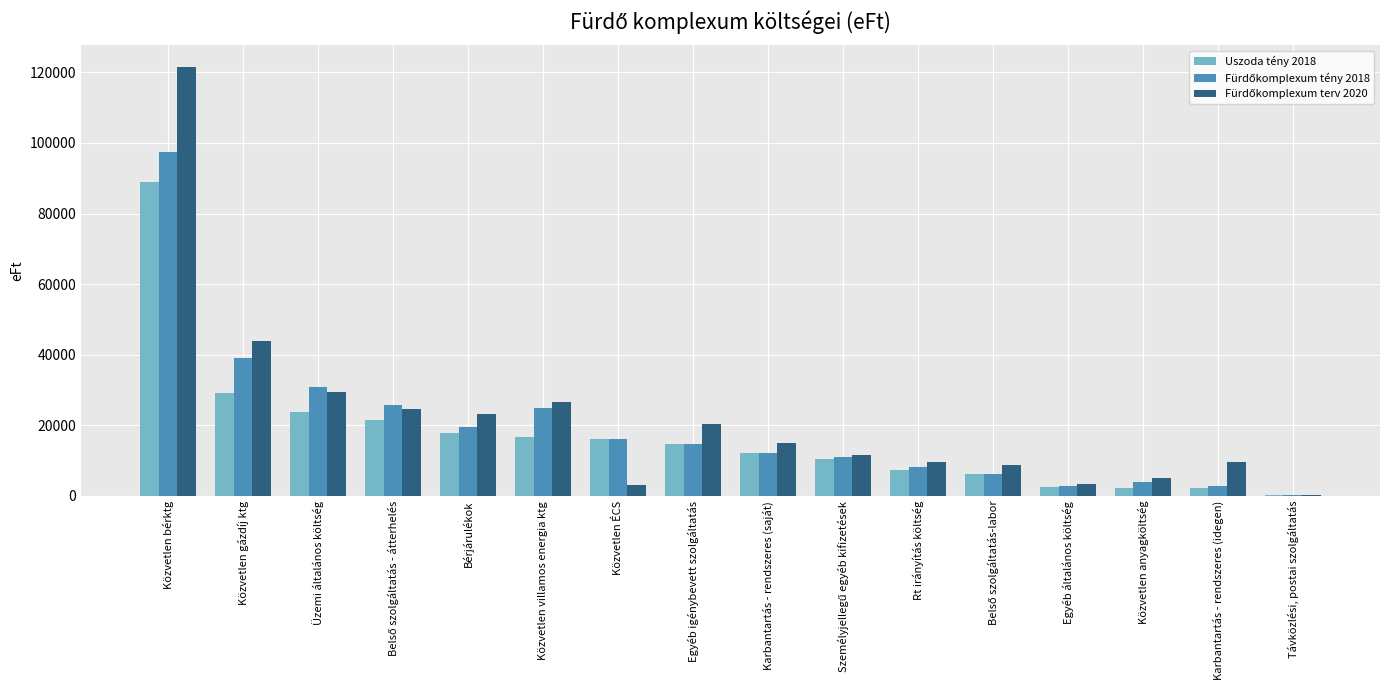

How many series are shown in this chart?

3